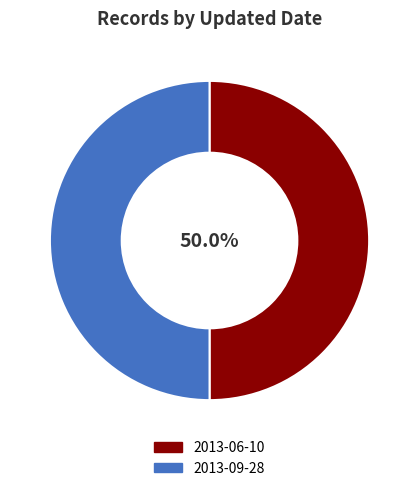

How many slices are in this pie chart?

2